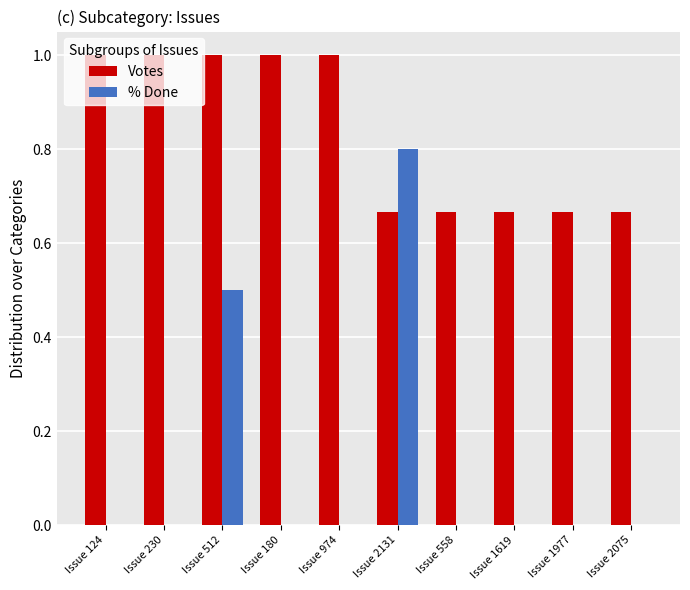

What is the sum of the Votes values at Issue 1619 and Issue 1977?

1.3